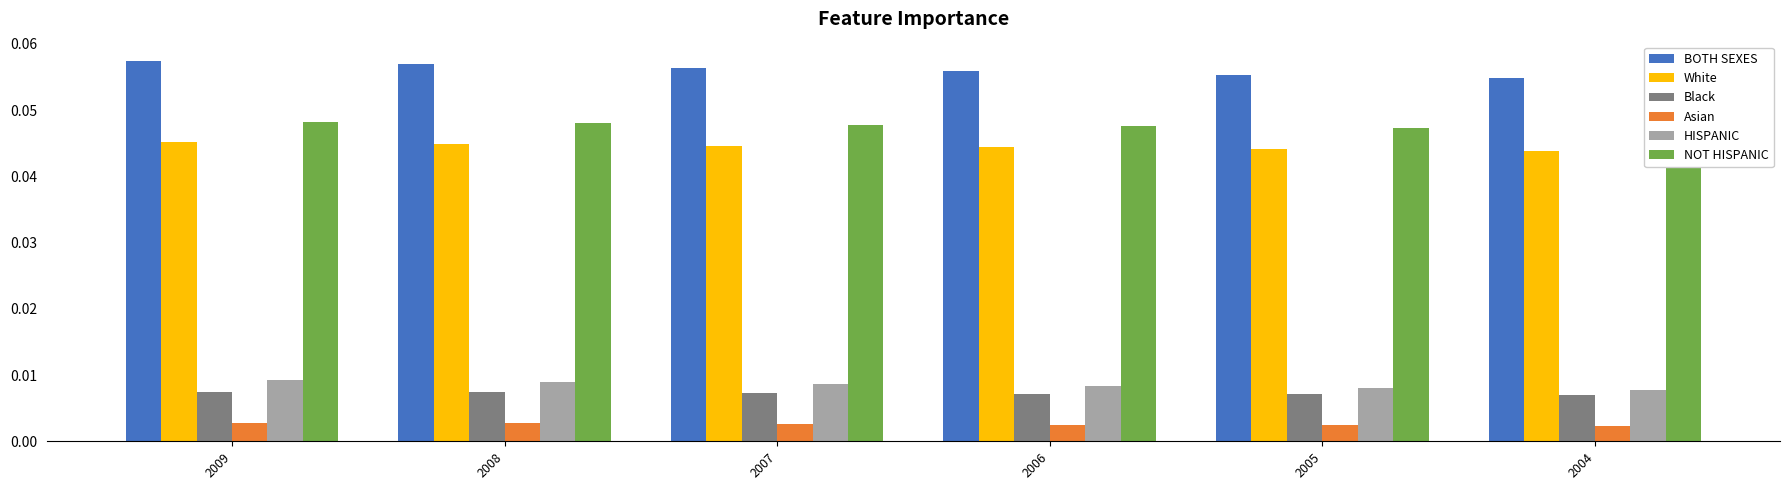

Reading left to right, what are all the values shown in this chart?

BOTH SEXES: 2009=0.1	2008=0.1	2007=0.1	2006=0.1	2005=0.1	2004=0.1
White: 2009=0.0	2008=0.0	2007=0.0	2006=0.0	2005=0.0	2004=0.0
Black: 2009=0.0	2008=0.0	2007=0.0	2006=0.0	2005=0.0	2004=0.0
Asian: 2009=0.0	2008=0.0	2007=0.0	2006=0.0	2005=0.0	2004=0.0
HISPANIC: 2009=0.0	2008=0.0	2007=0.0	2006=0.0	2005=0.0	2004=0.0
NOT HISPANIC: 2009=0.0	2008=0.0	2007=0.0	2006=0.0	2005=0.0	2004=0.0